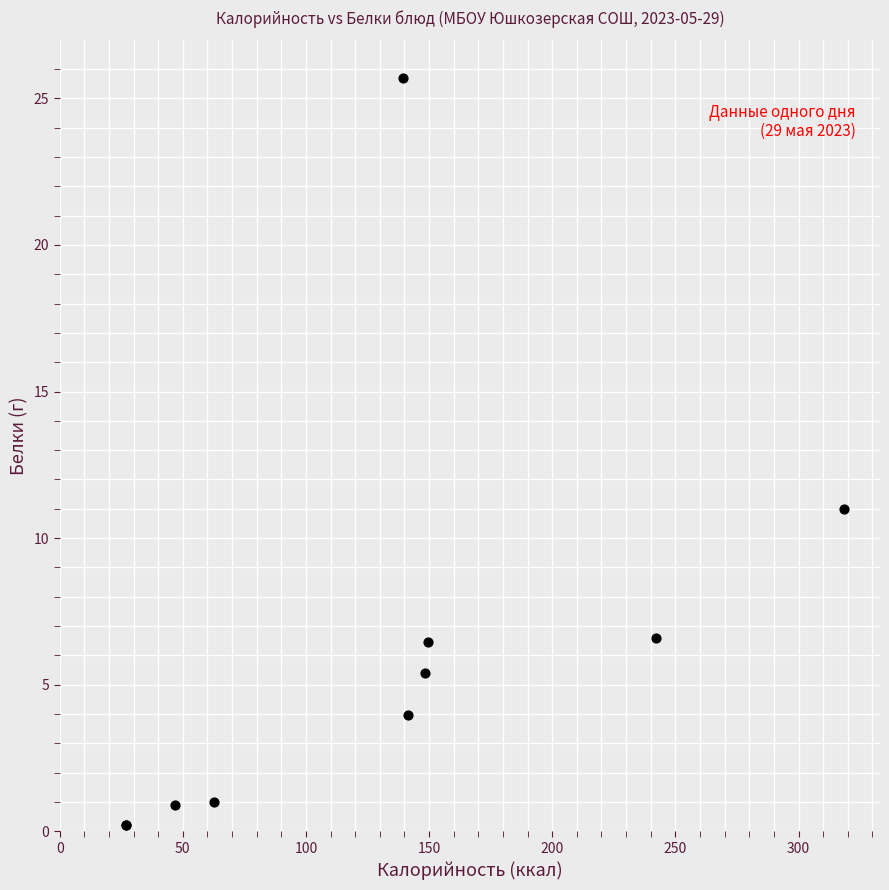

What Y value in the scatter plot is closest to 12?

11.0